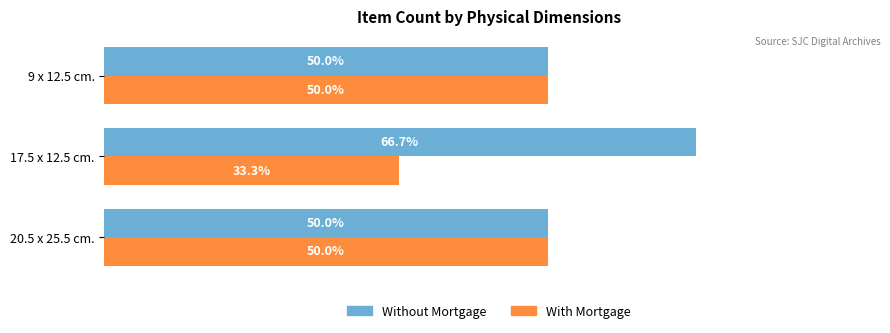

Which series has the largest total across all categories?

Without Mortgage